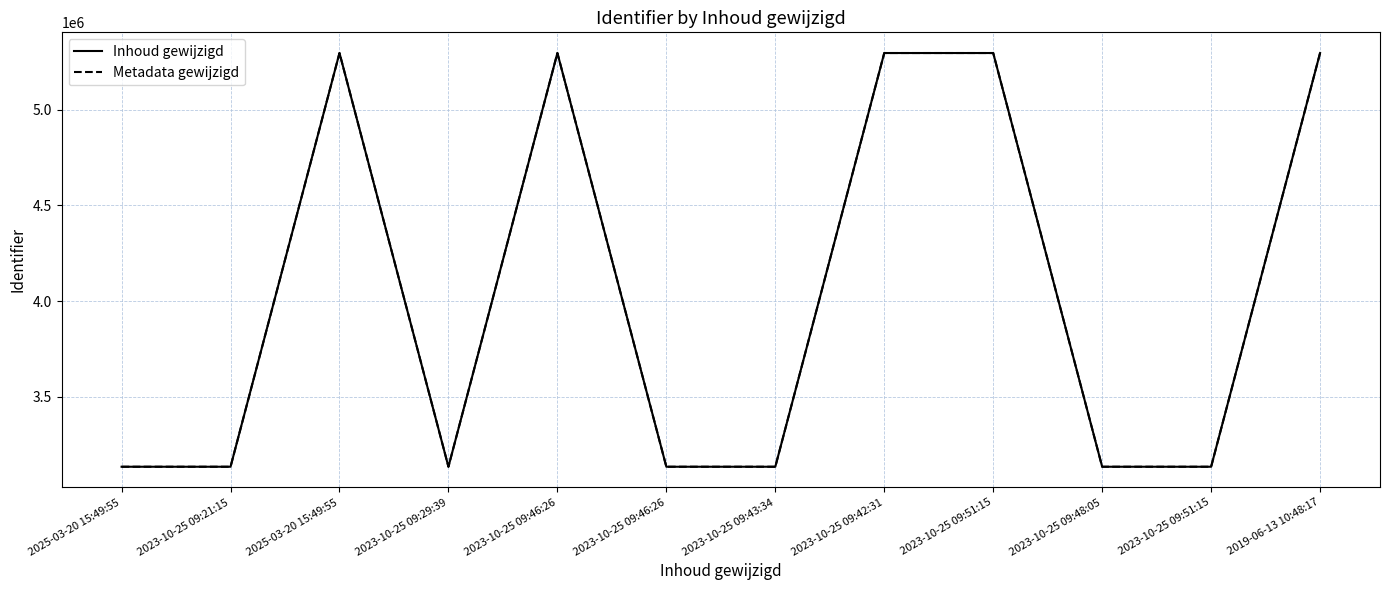

Does the chart have visible grid lines?

Yes